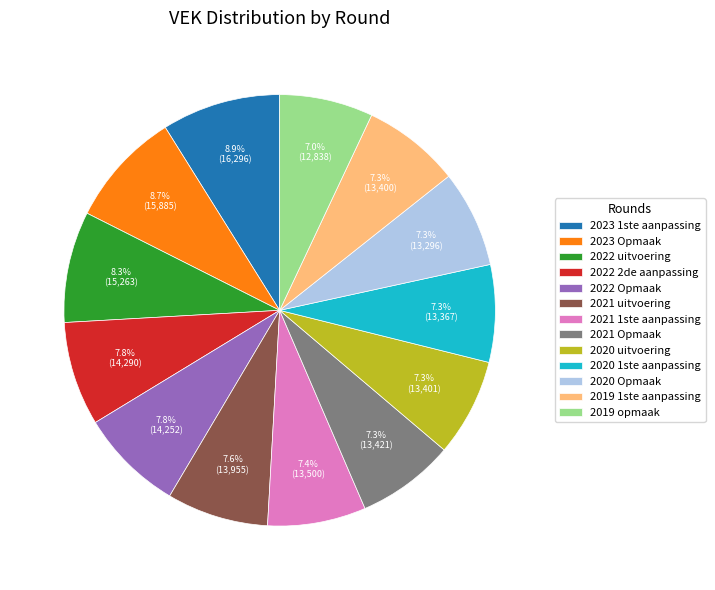

To the nearest percent, what portion does 2022 2de aanpassing represent?

8%